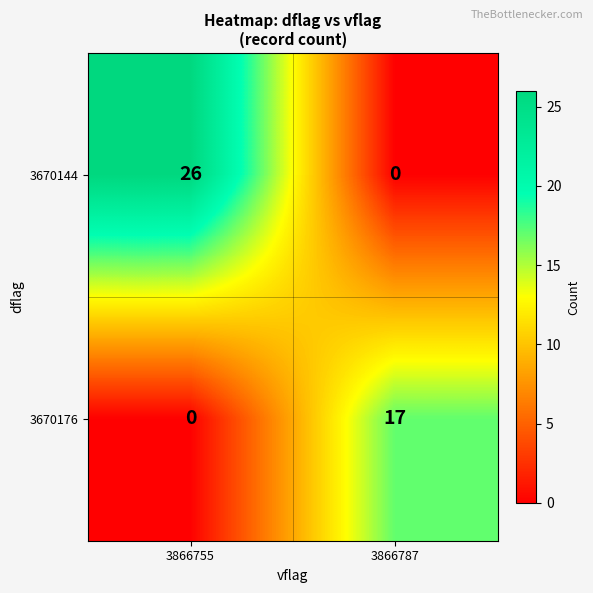

How many distinct data groups are displayed?

2